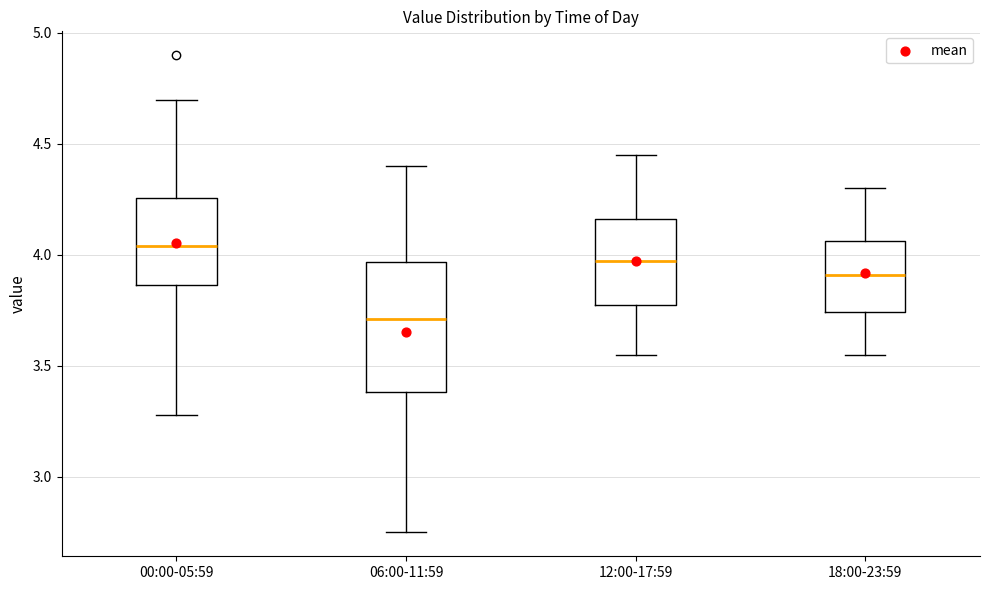

Where does the median line of the box for 00:00-05:59 sit on the y-axis? The values are not printed on the chart, so give them approximately, as read against the axis.

4.05